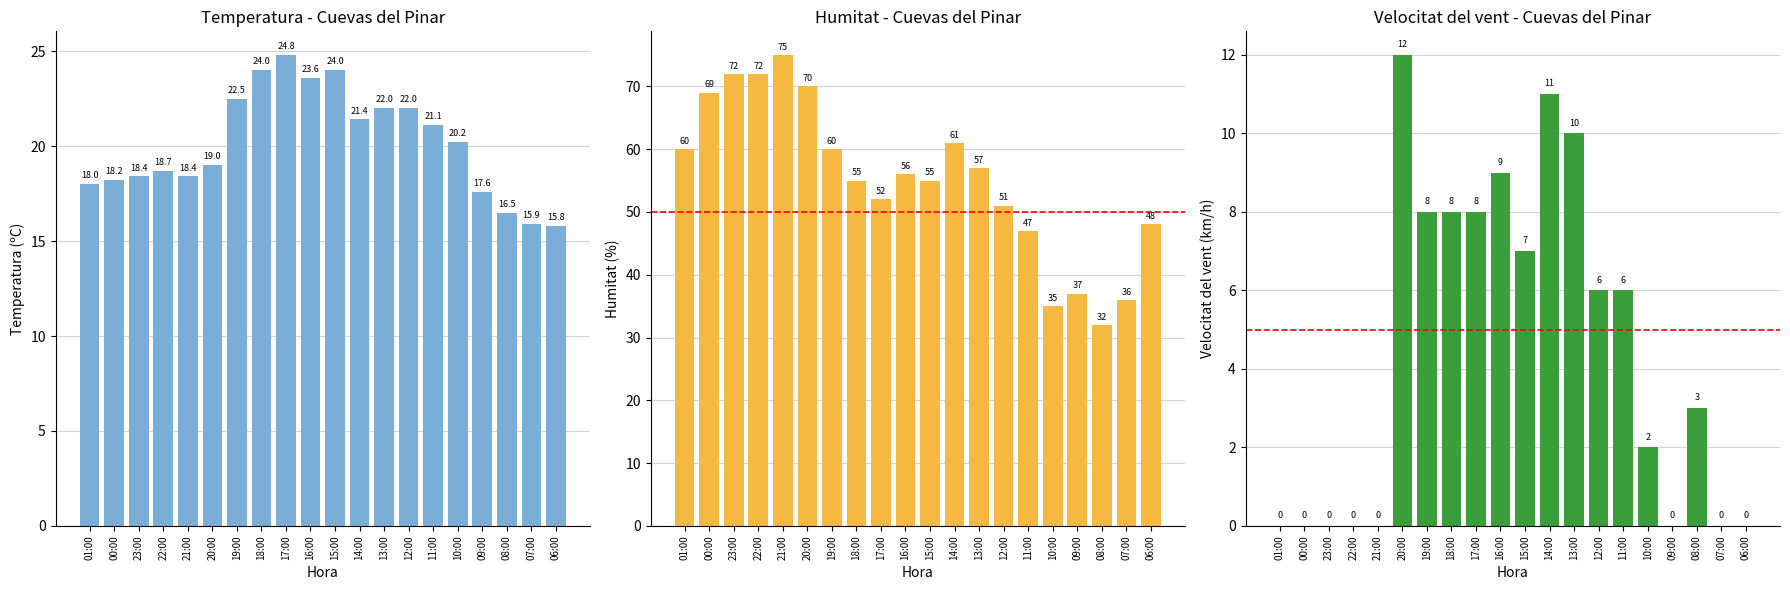

What are all the series names shown in the legend?

Temperatura (ºC), Humitat (%), Velocitat del vent (km/h)